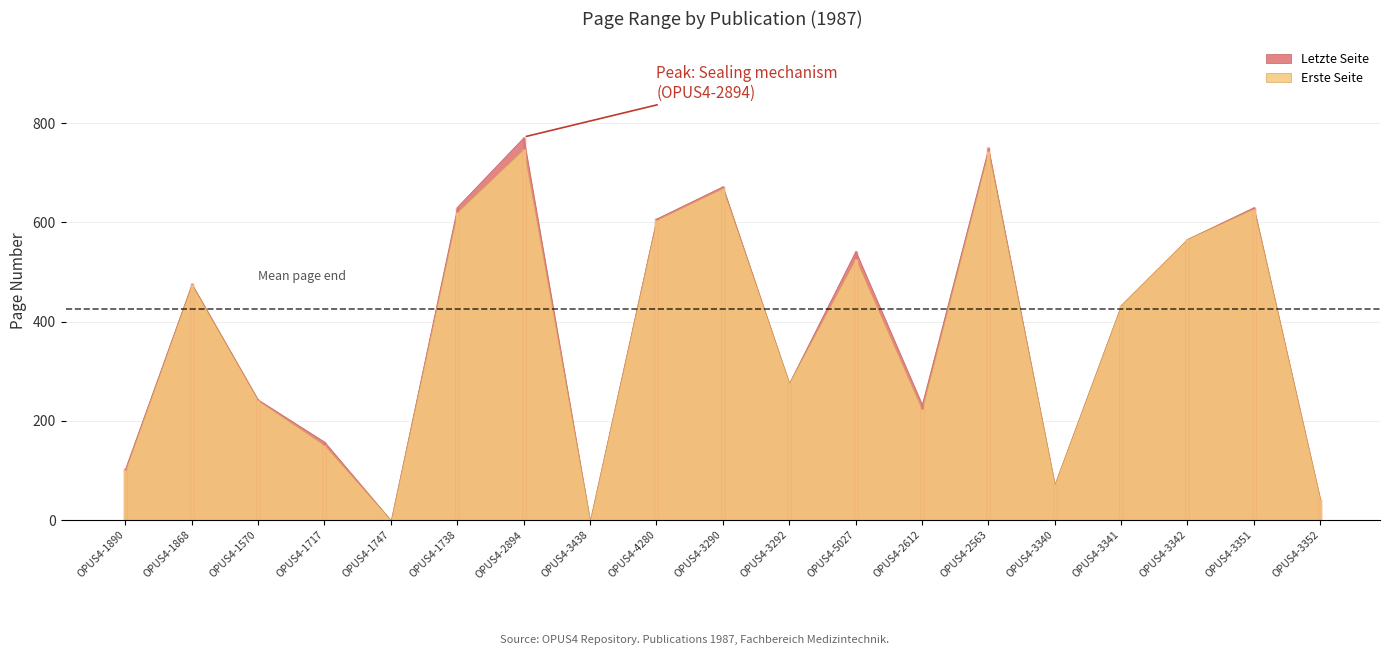

At which category is the sum across all series the highest?

OPUS4-2894